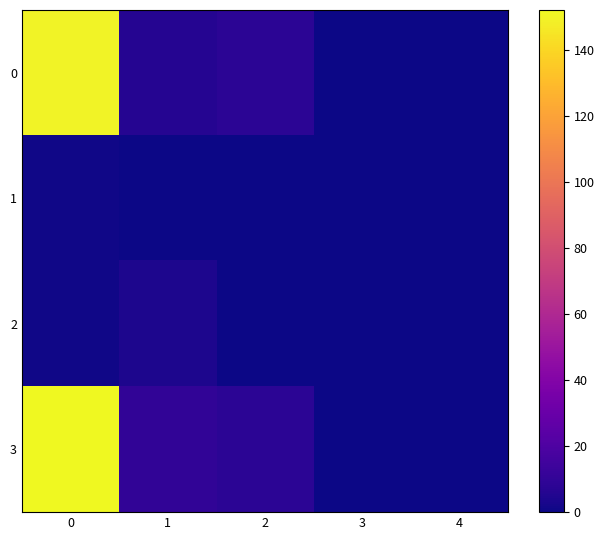

Which series has the largest total across all categories?

3